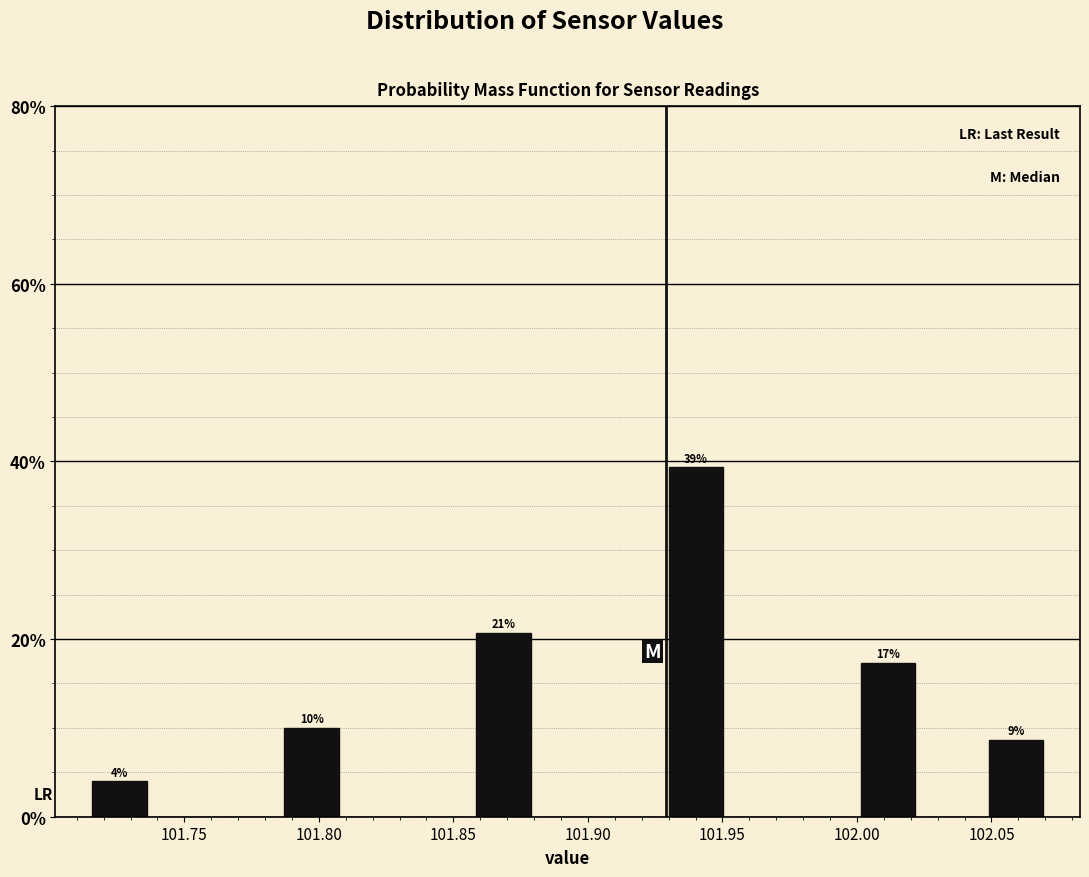

Over which range of the x-axis is the bar tallest?

101.930 to 101.950